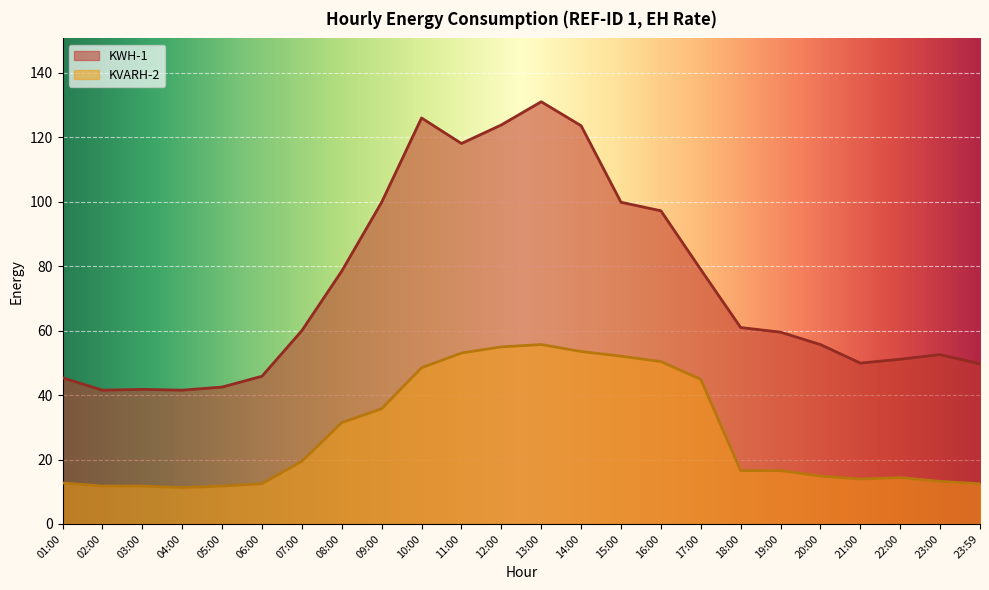

What is the difference between the highest and lowest values at 10:00?

77.5